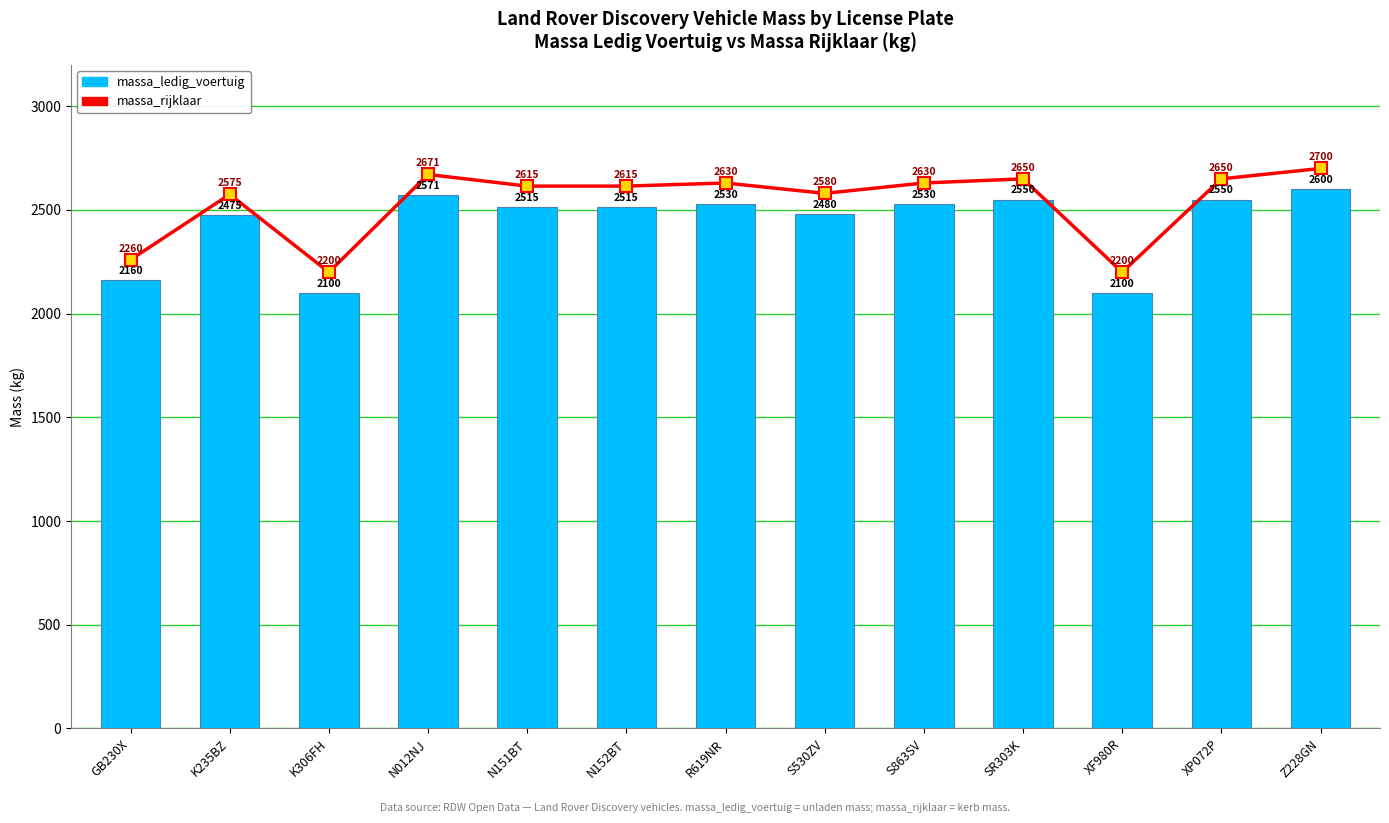

Rank the series by their average value, from highest to lowest.

massa_rijklaar, massa_ledig_voertuig